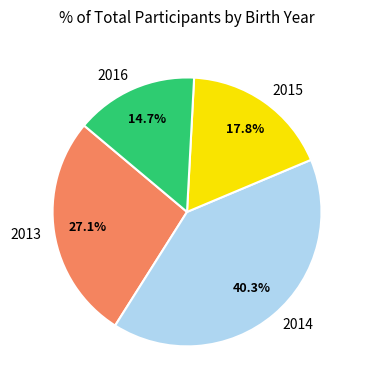

To the nearest percent, what is the combined percentage of 2014 and 2013?

67%